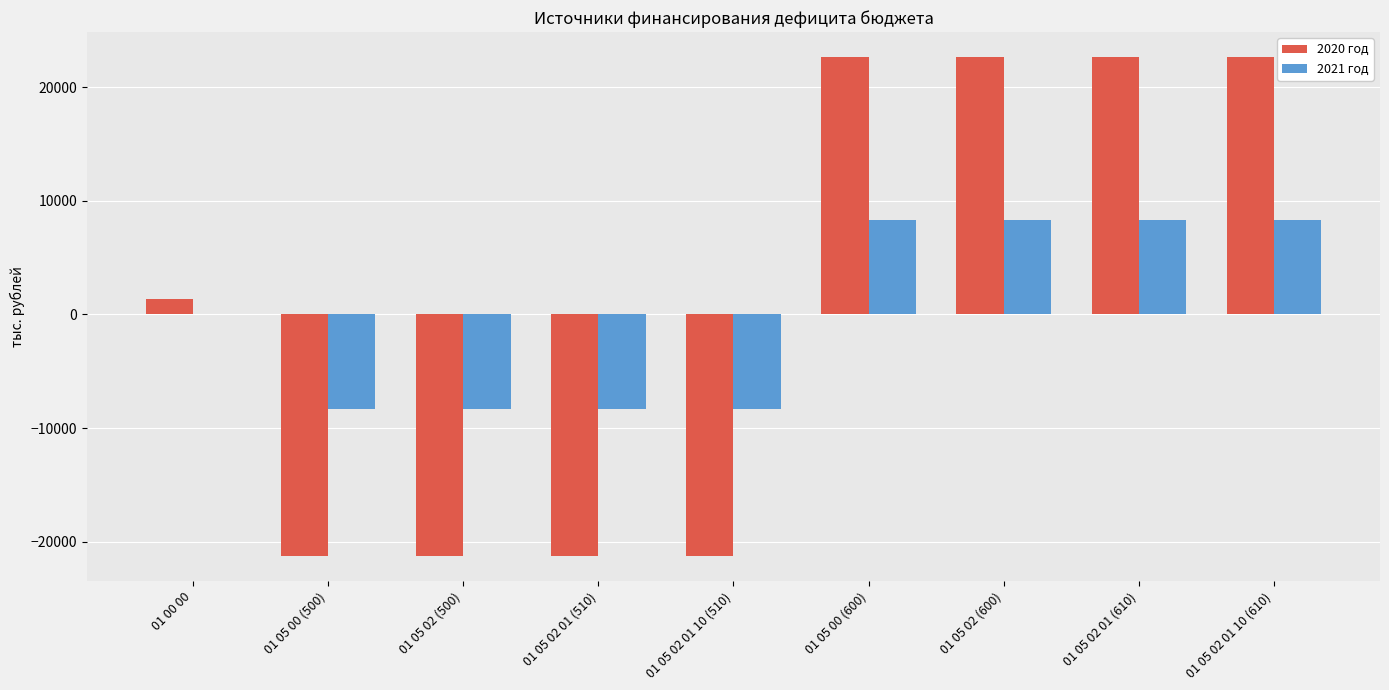

What is the difference between the 2021 год values at 01 05 00 (500) and 01 05 02 01 10 (610)?

16698.2